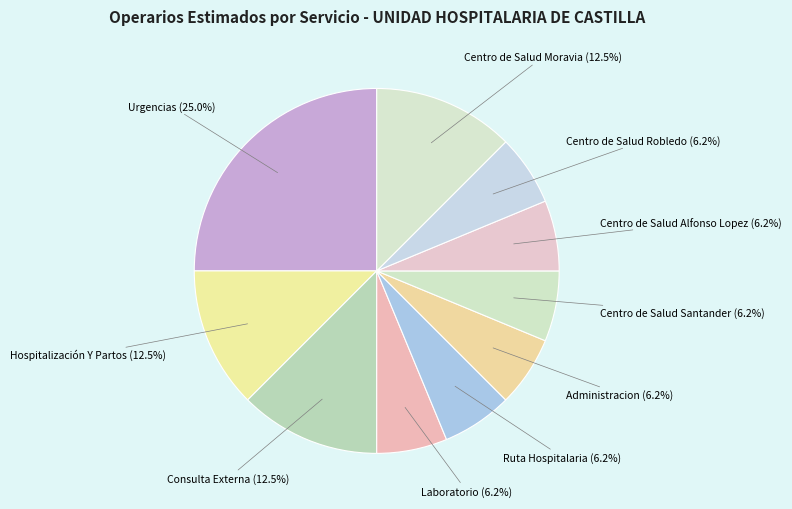

Do Laboratorio and Consulta Externa together represent more than half of the pie?

No